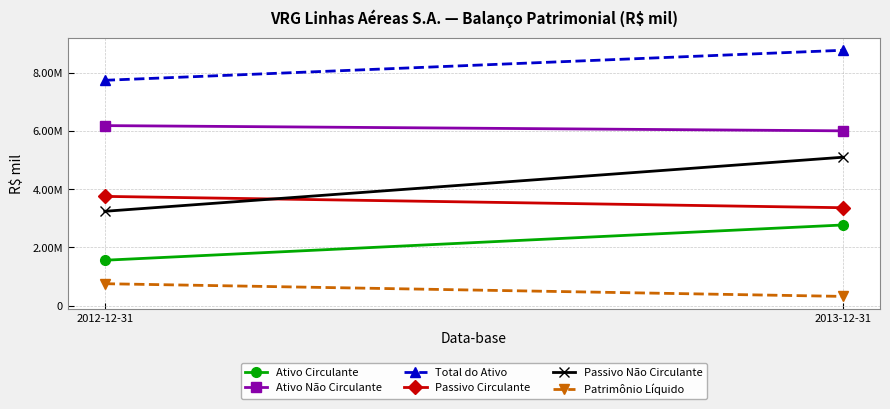

What is the label of the 1st point from the right?

2013-12-31